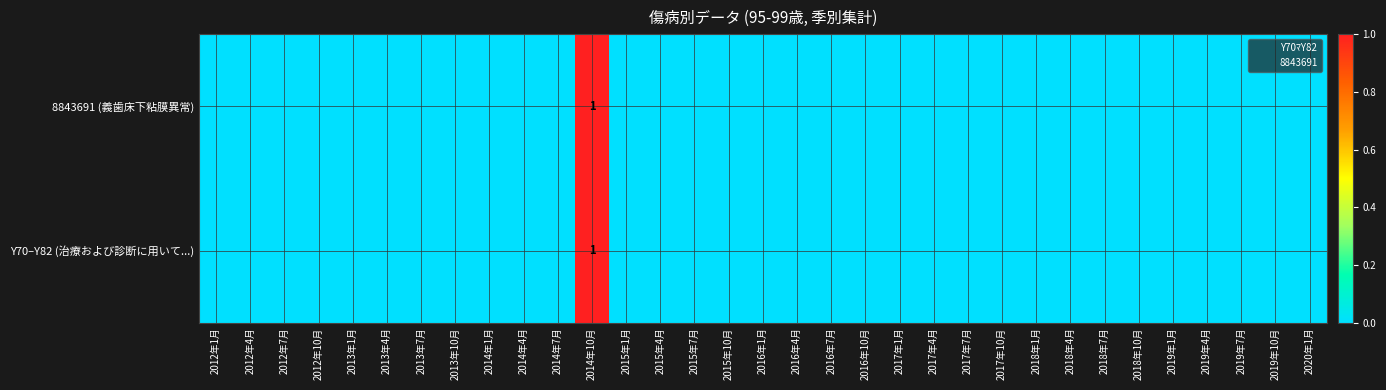

Which series changed the most between 2017年1月 and 2019年7月?

Y70‒Y82 (治療および診断に用いて...)